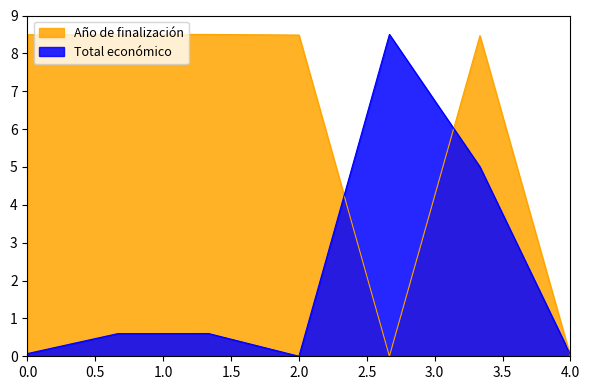

What are all the series names shown in the legend?

Año de finalización, Total económico